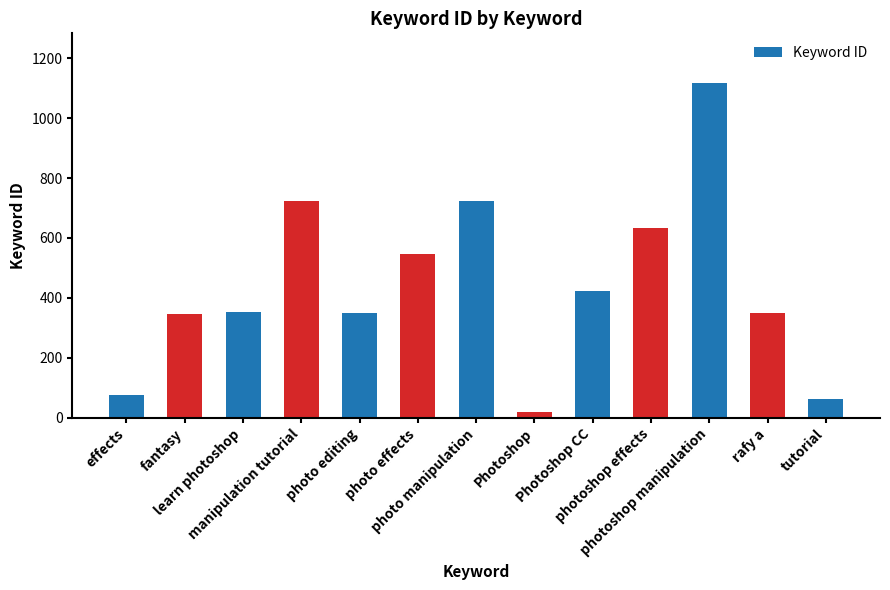

Is it true that the value at rafy a is 609?

False